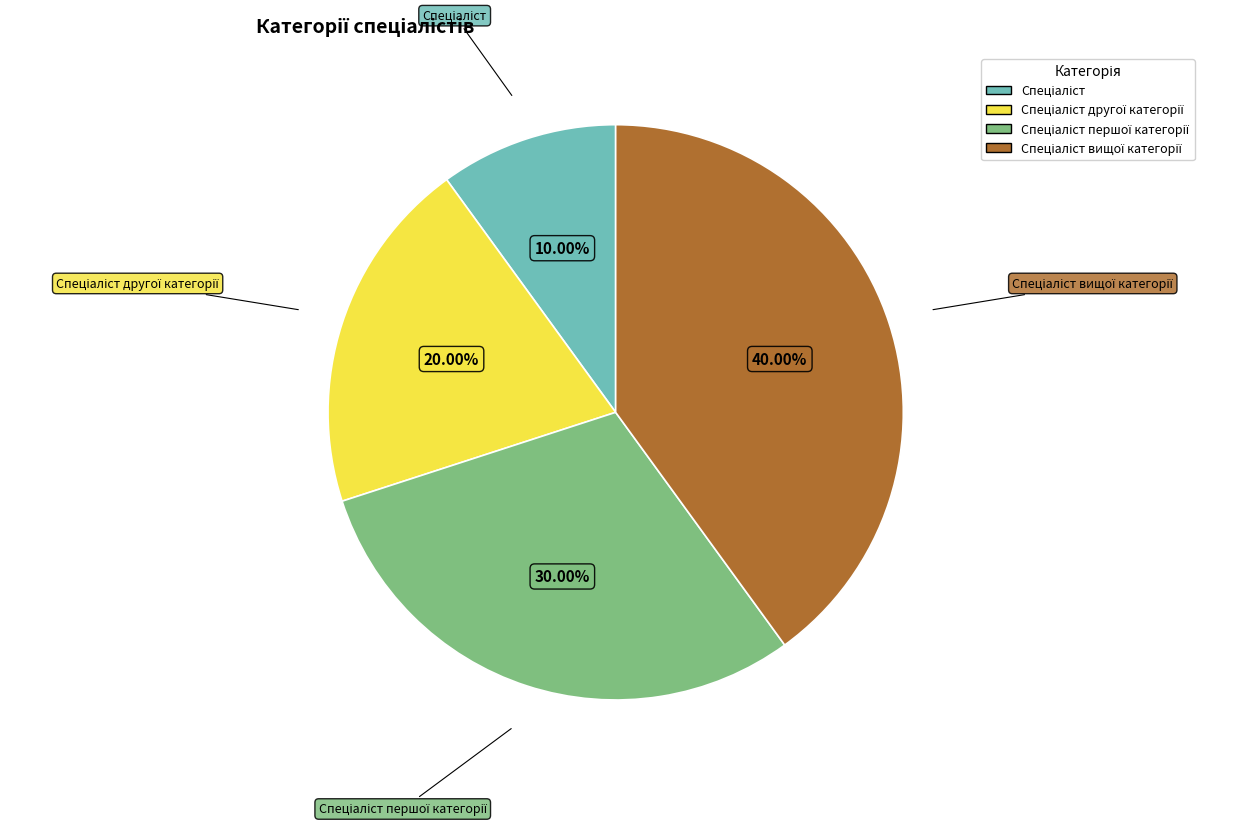

Is there any slice that represents more than half of the pie?

No